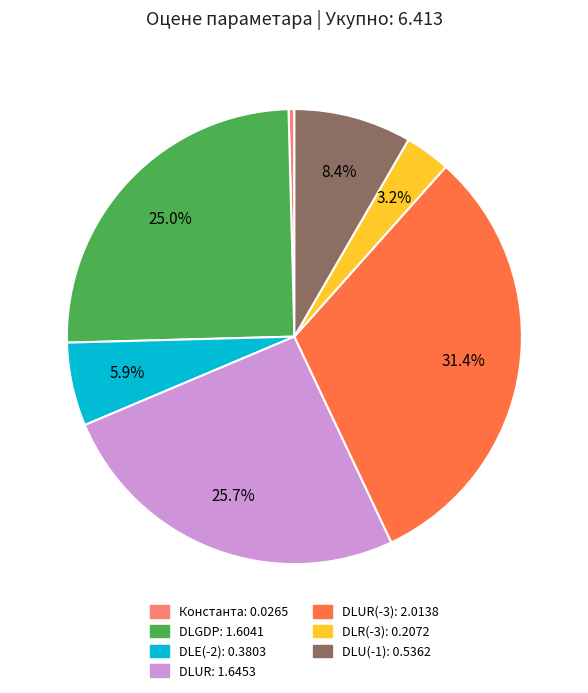

Is there a majority slice in this chart?

No